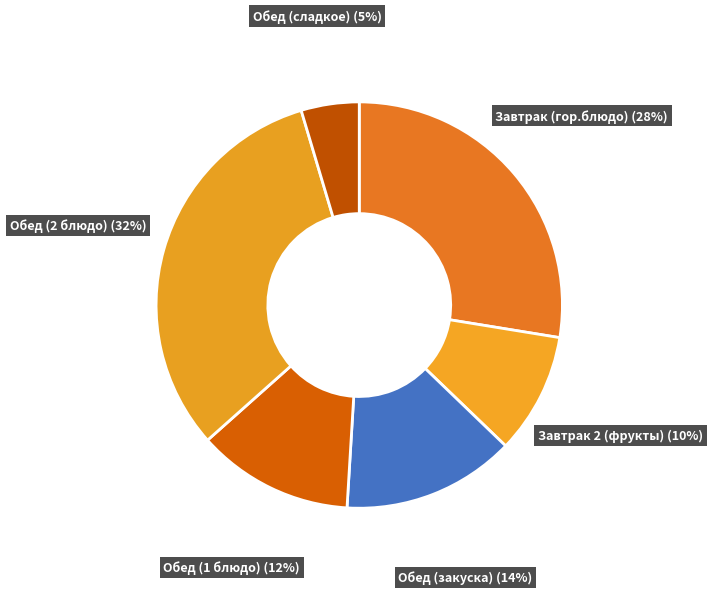

To the nearest percent, what portion does Завтрак (гор.блюдо) represent?

28%